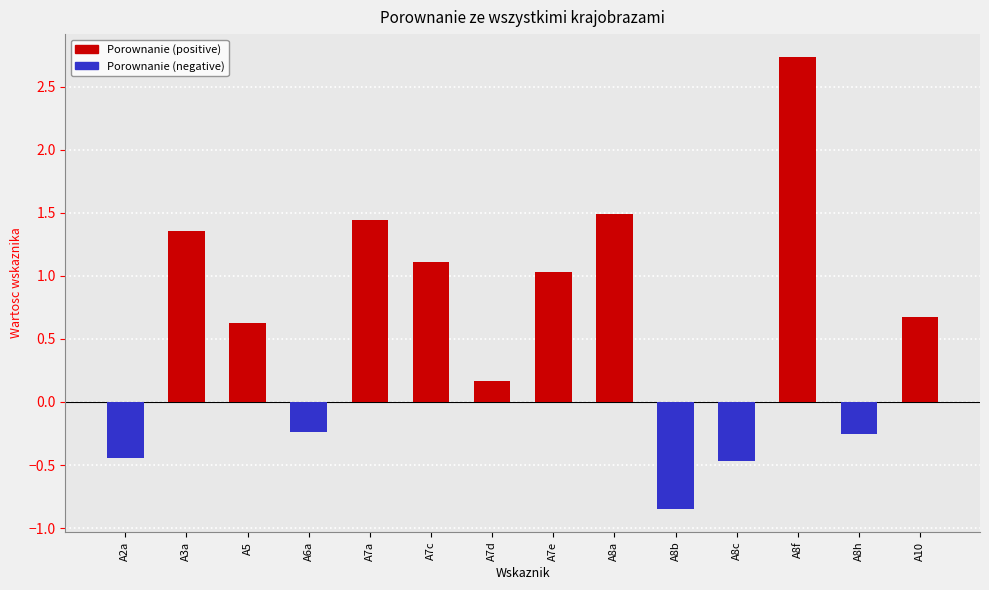

Between A3a and A6a, which is larger?

A3a